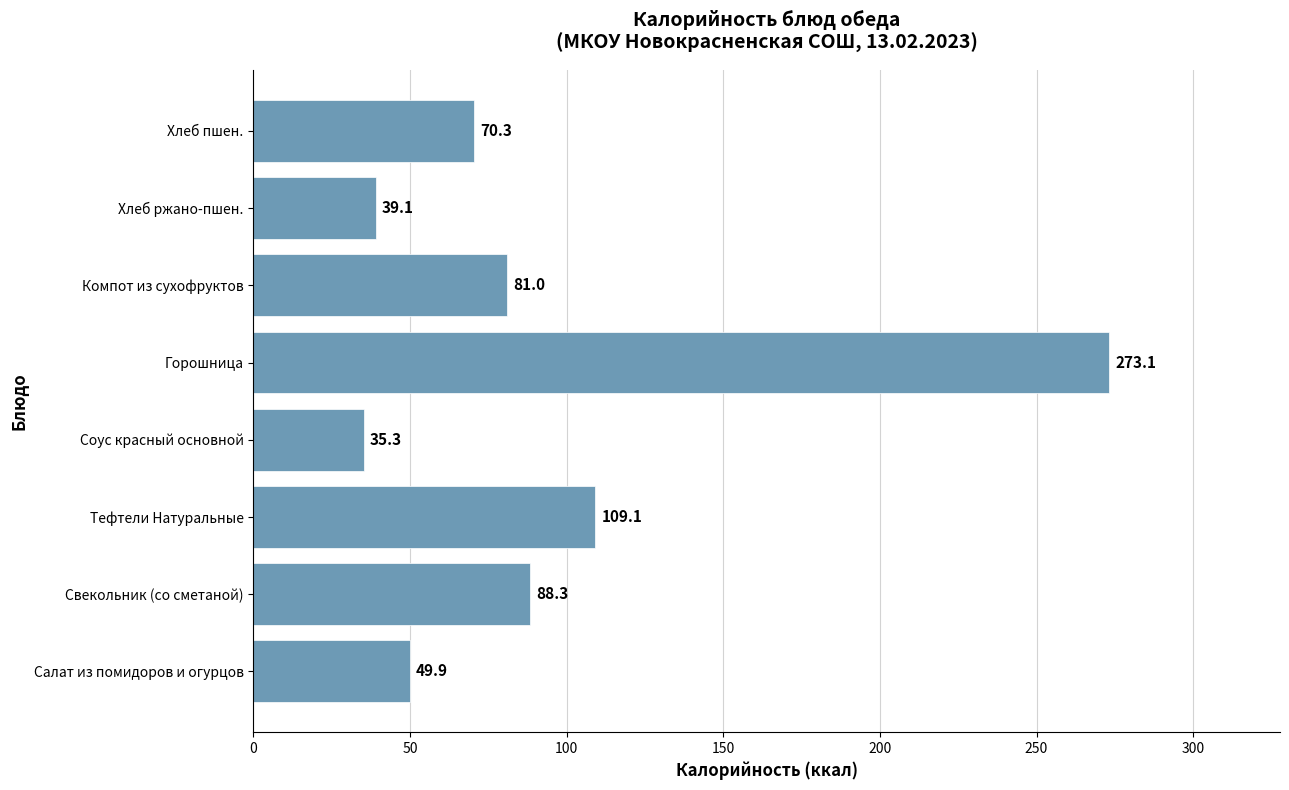

Reading bottom to top, transcribe all the data shown in this chart.

Салат из помидоров и огурцов=49.9	Свекольник (со сметаной)=88.3	Тефтели Натуральные=109.1	Соус красный основной=35.3	Горошница=273.1	Компот из сухофруктов=81.0	Хлеб ржано-пшен.=39.1	Хлеб пшен.=70.3